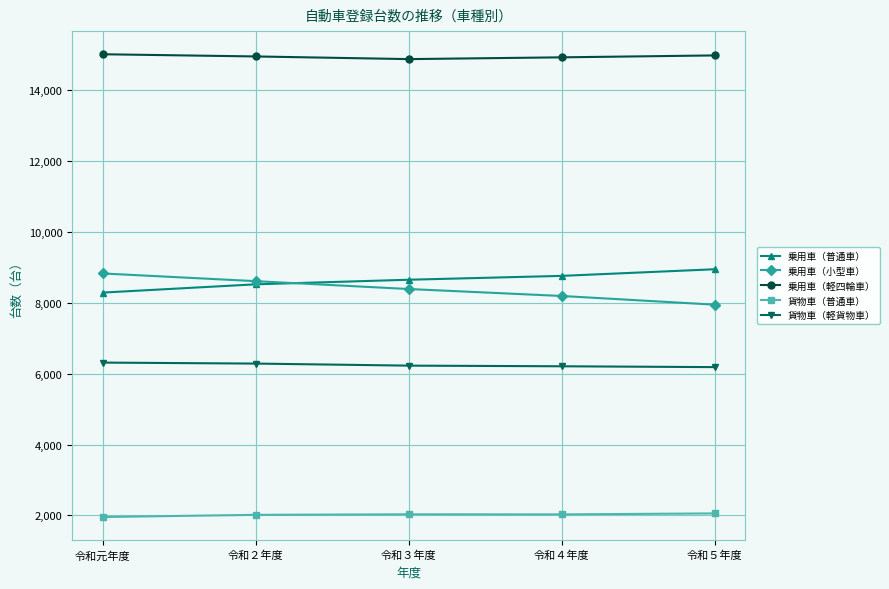

Where is 乗用車（軽四輪車） nearest to the value 14935?

令和２年度